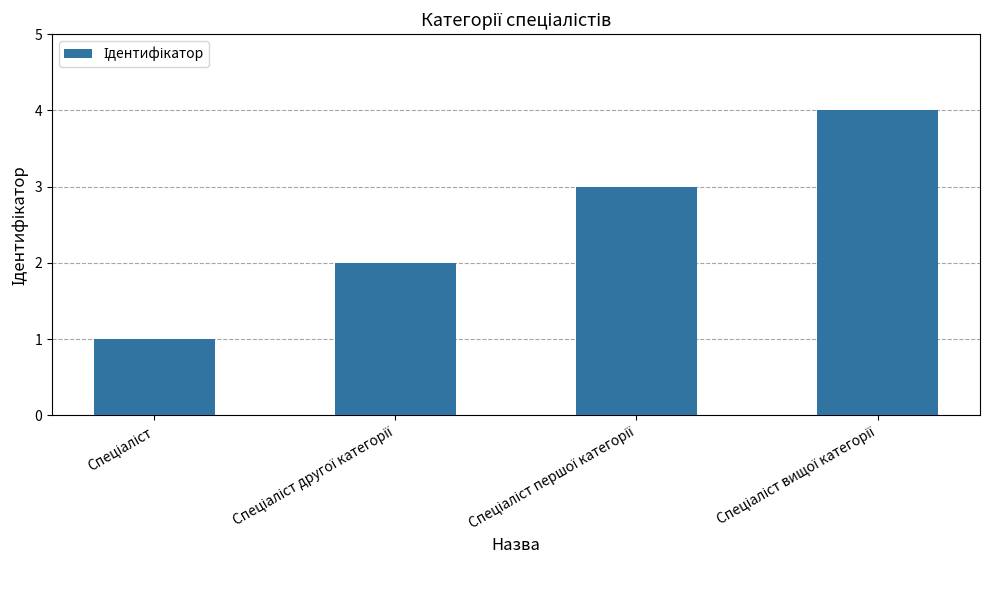

What is the sum of all values?

10